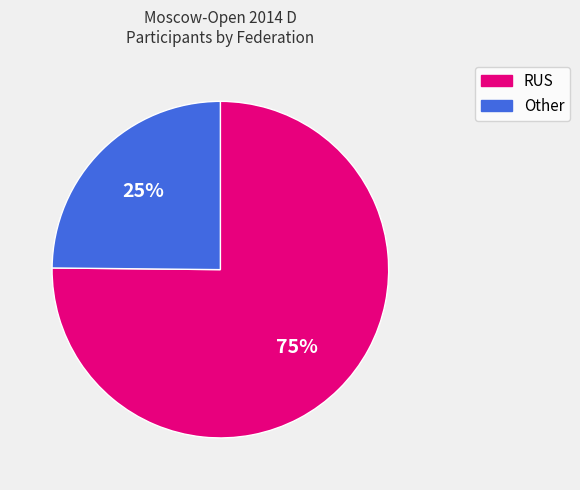

Between Other and RUS, which is larger?

RUS